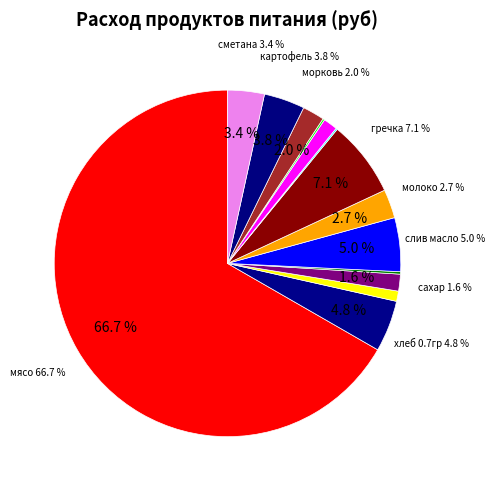

Which category has the biggest portion of the pie?

мясо